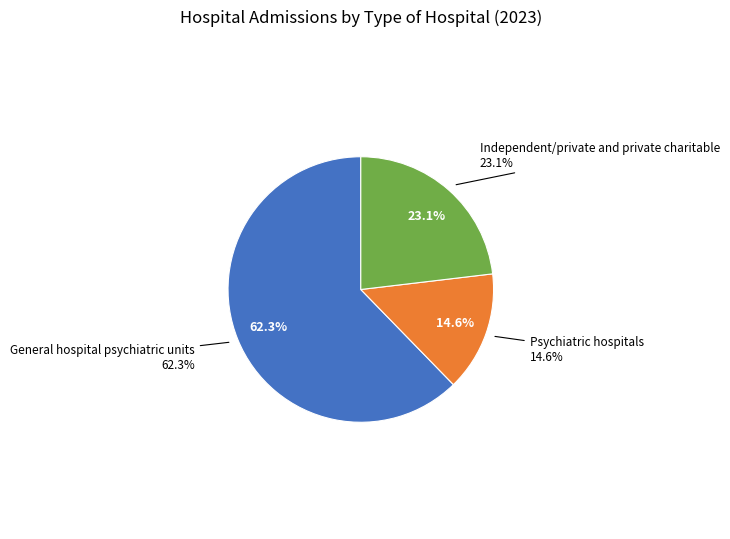

Which category has the biggest portion of the pie?

General hospital psychiatric units